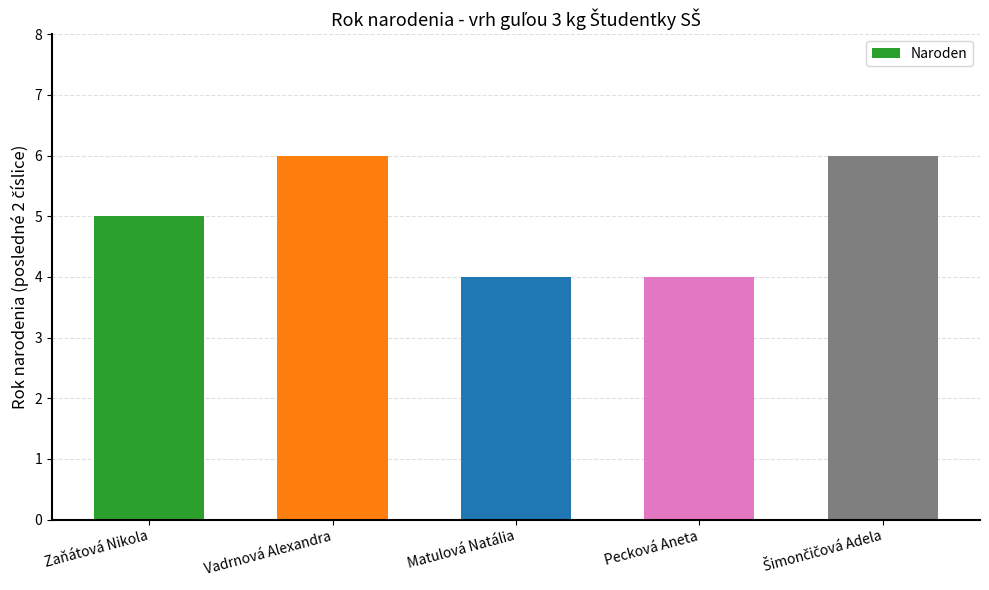

Between Zaňátová Nikola and Matulová Natália, which is larger?

Zaňátová Nikola